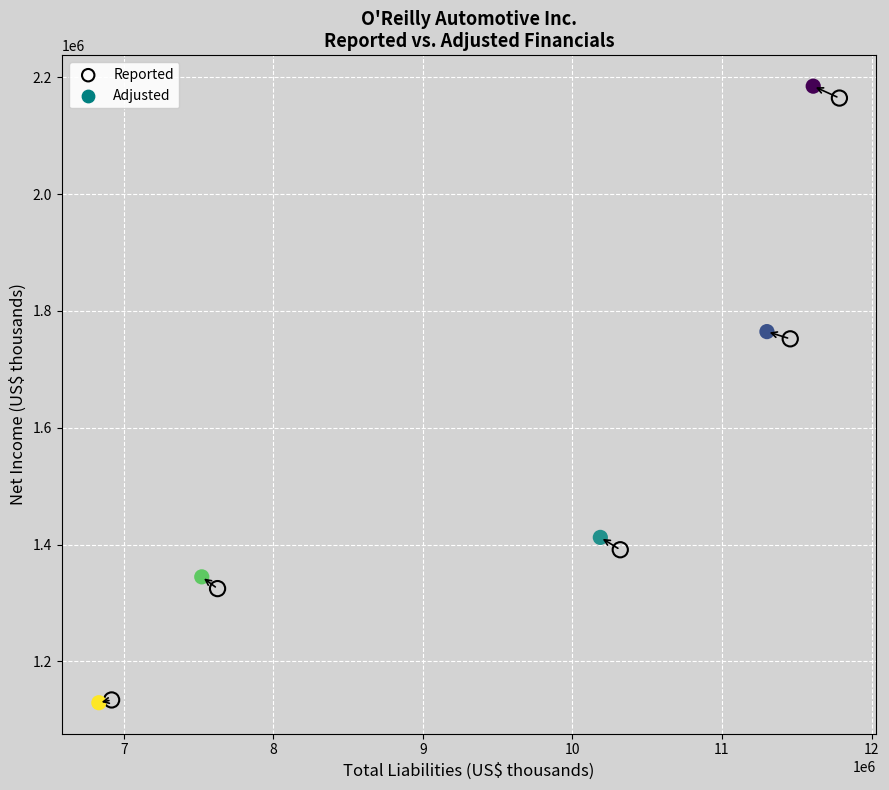

What are all the series names shown in the legend?

Reported, Adjusted